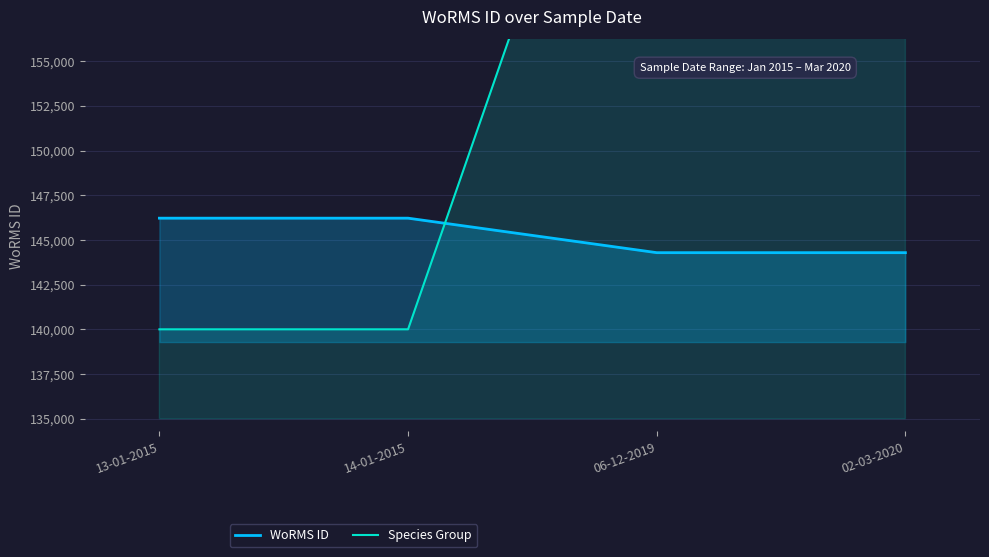

What is the label of the 3rd point from the left?

06-12-2019